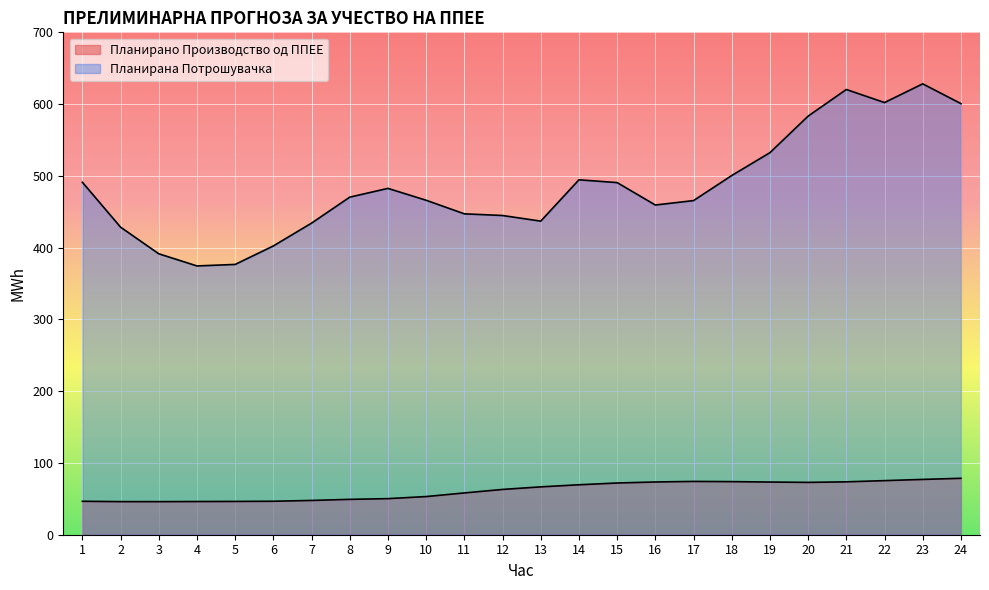

Reading right to left, transcribe all the data shown in this chart.

Планирано Производство од ППЕЕ: 24=78.6	23=77.1	22=75.4	21=73.7	20=72.9	19=73.4	18=74.0	17=74.3	16=73.5	15=72.1	14=69.6	13=66.7	12=63.1	11=58.2	10=53.2	9=50.3	8=49.3	7=47.8	6=46.6	5=46.4	4=46.2	3=46.1	2=46.1	1=46.6
Планирана Потрошувачка: 24=600.7	23=628.2	22=602.2	21=620.4	20=583.3	19=532.3	18=500.5	17=465.6	16=459.4	15=490.6	14=494.5	13=436.9	12=444.8	11=447.1	10=466.0	9=482.6	8=470.4	7=434.2	6=402.4	5=376.6	4=374.5	3=391.5	2=428.5	1=491.1